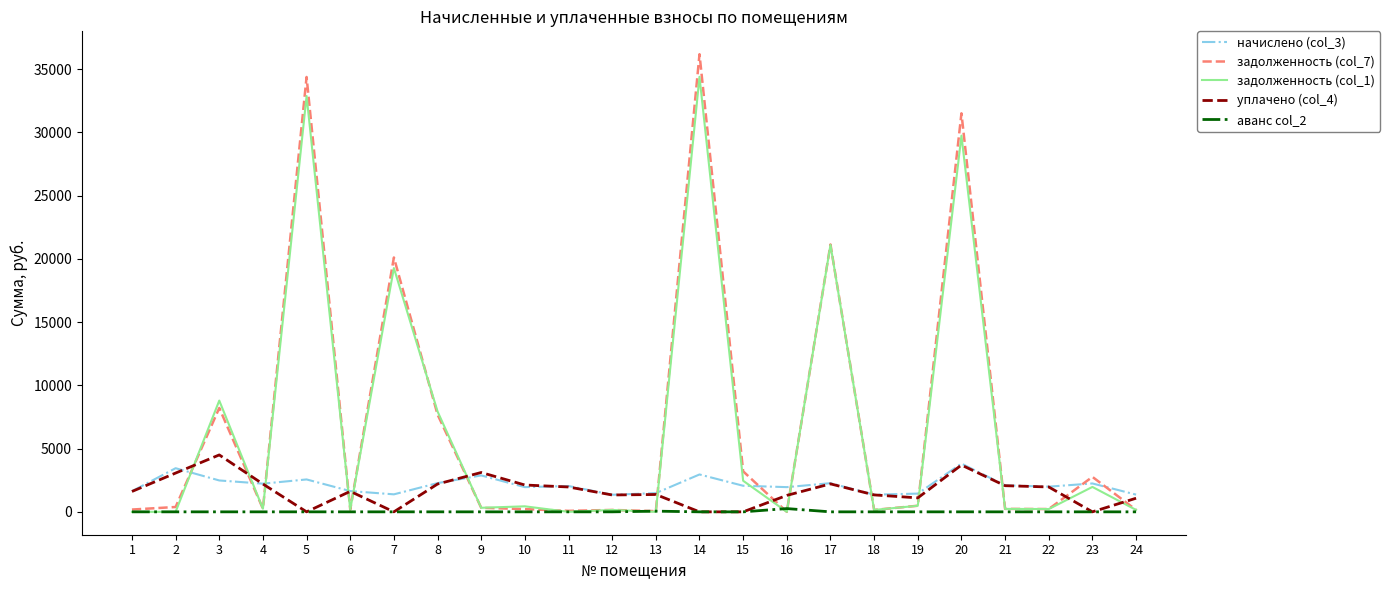

How many lines are shown in the chart?

5